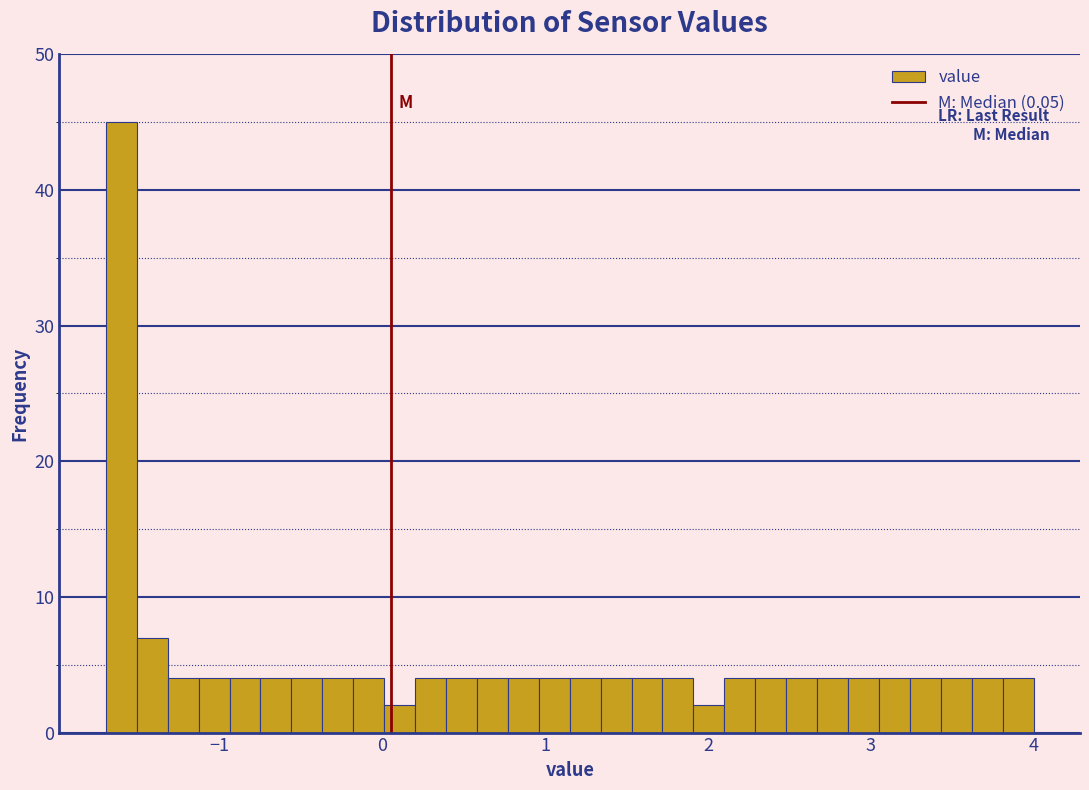

Around what value on the x-axis is the tallest bar? Give the approximate position of its centre, as read against the axis.

-1.6